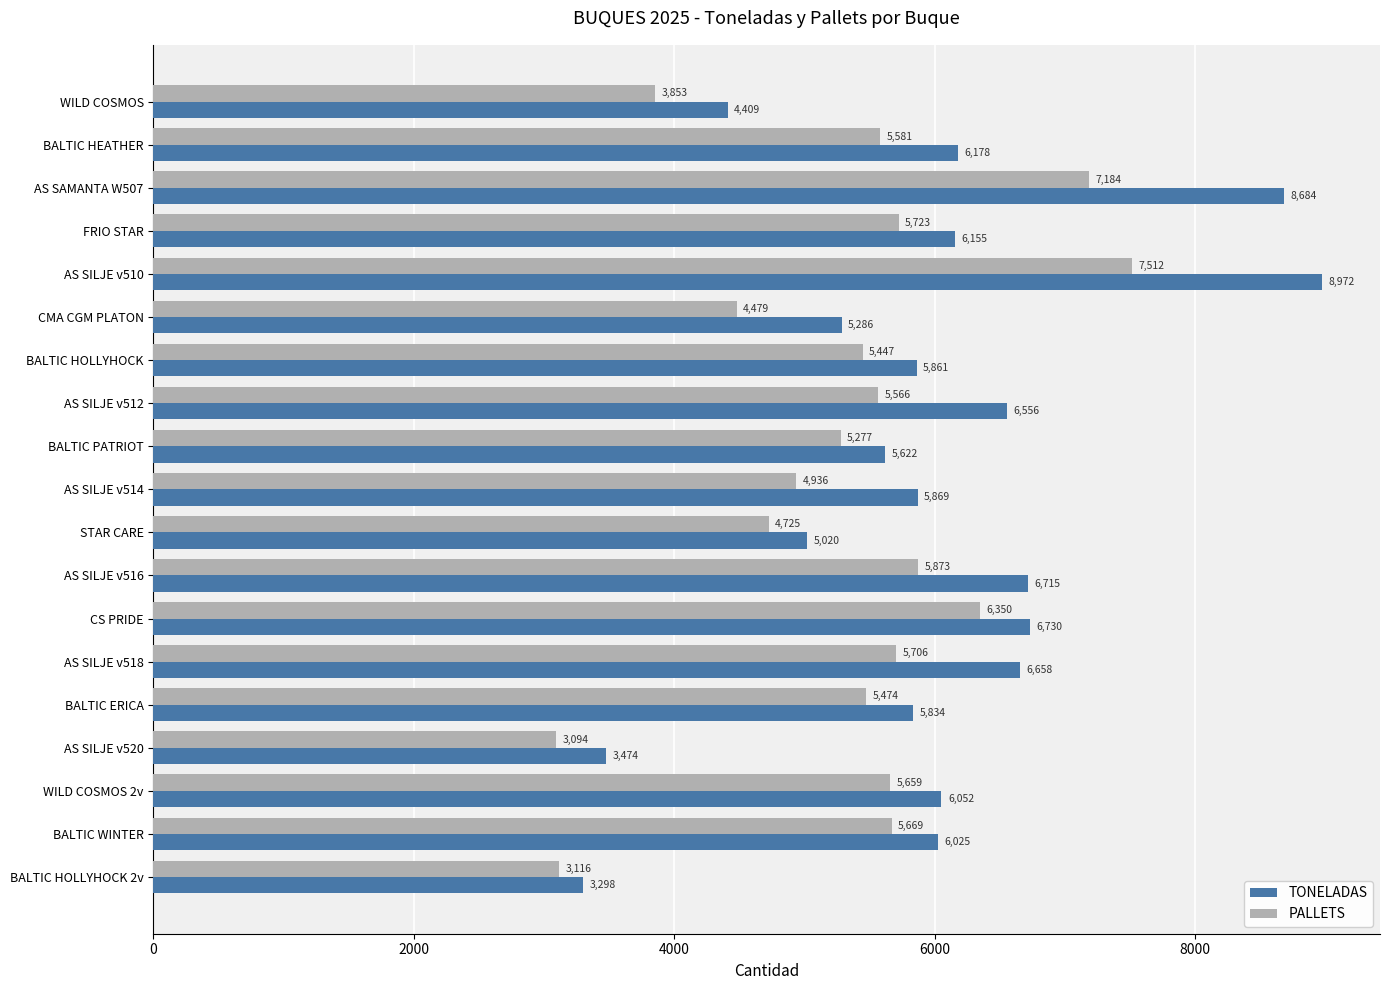

What is the minimum value shown in the chart?

3094